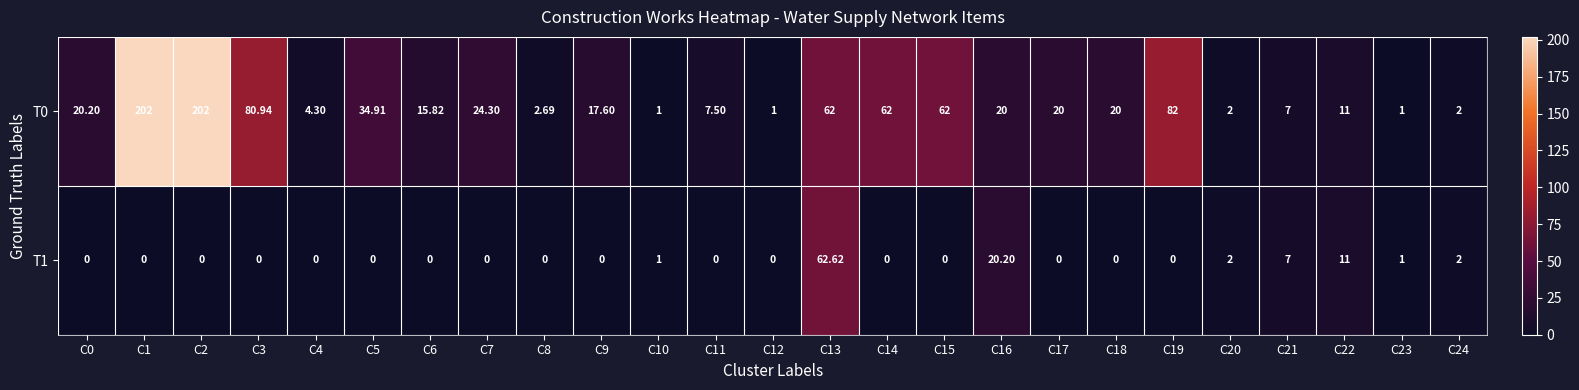

How many categories are shown in the chart?

25